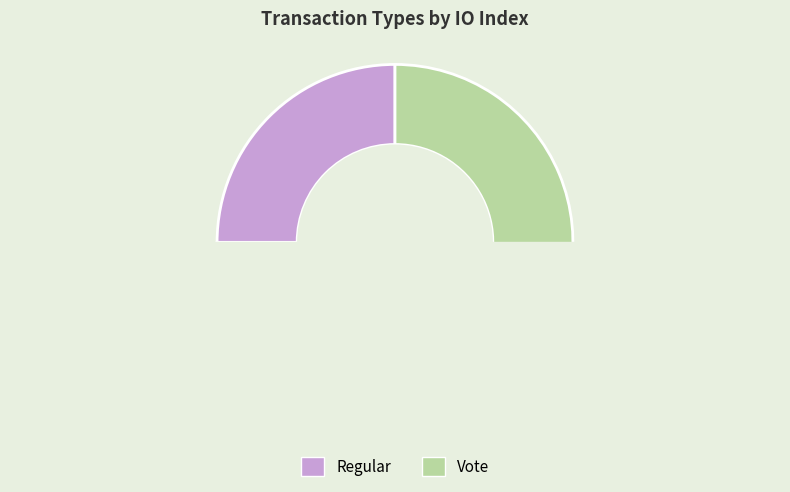

Which slice is the largest?

Vote